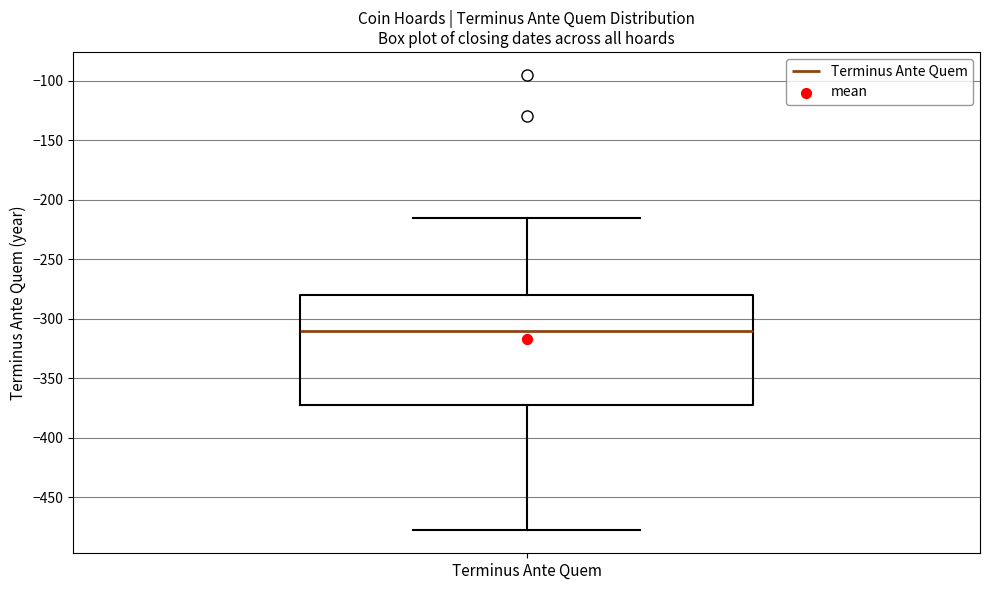

Read this box plot against the y-axis: the position of the median line, the range covered by the box, and the ends of both whiskers. The values are not printed on the chart, so give them approximately, as read against the axis.

median -310, box -370 to -280, whiskers -480 to -215